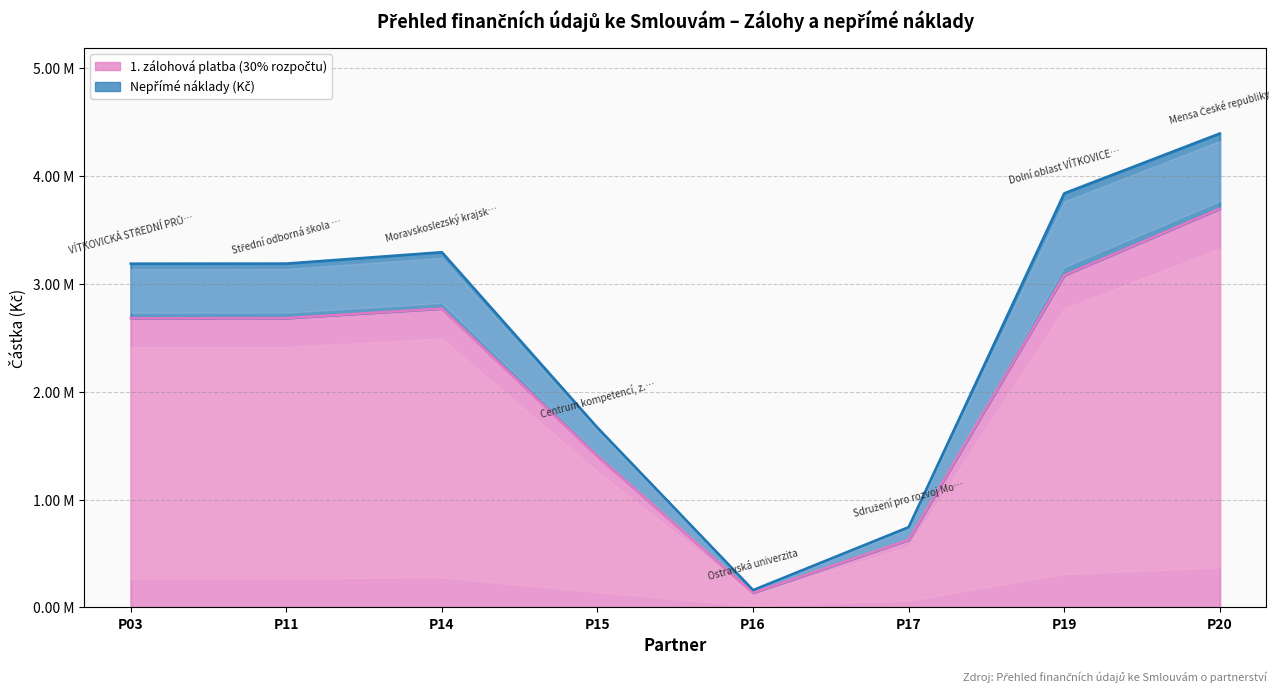

At how many categories does at least one series exceed 250327?

7